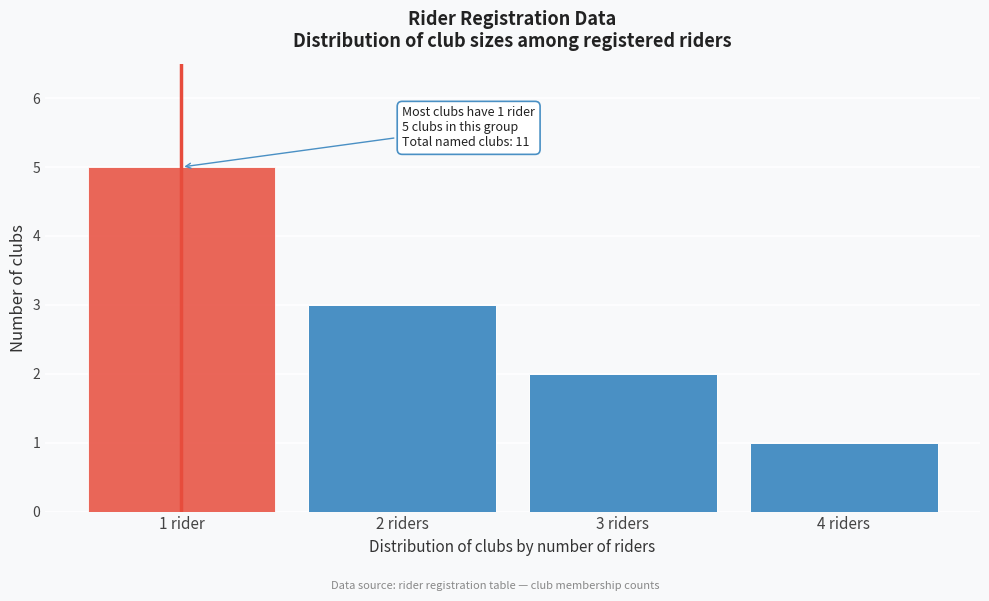

Reading left to right, list all the values displayed in this chart.

5	3	2	1